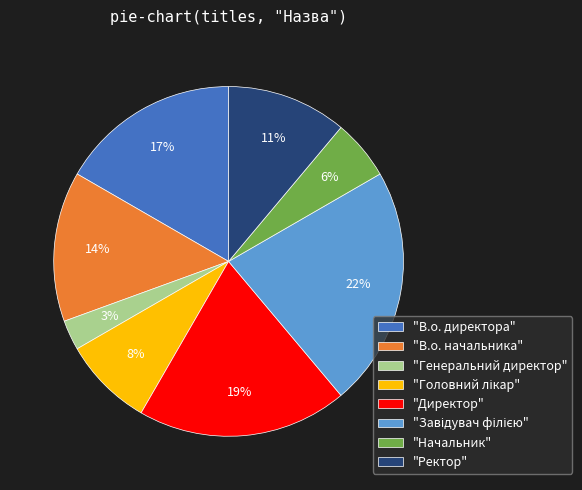

Does "Генеральний директор" account for over 50% of the chart?

No